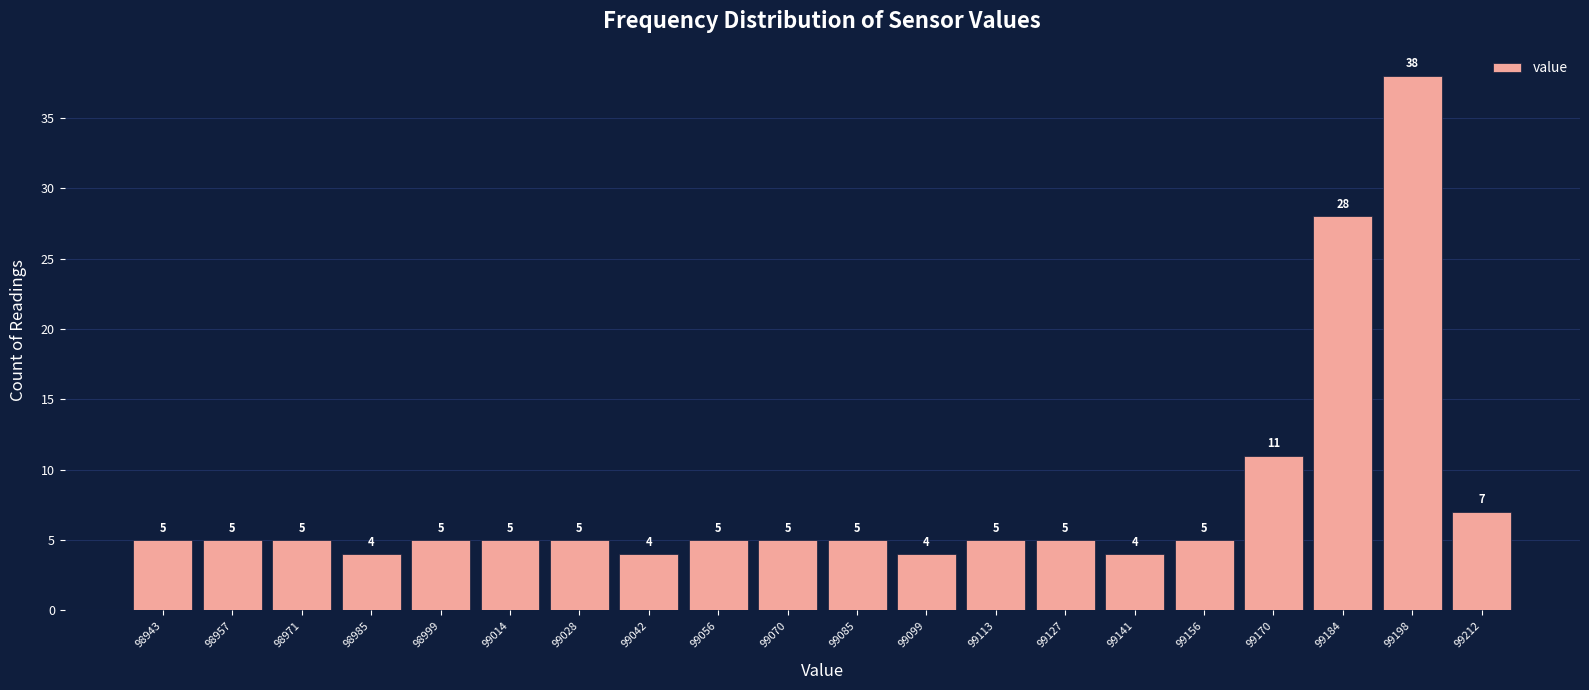

Reading left to right, list every bar in this chart as the range it spans on the x-axis followed by its height. The bar edges are not printed on the chart, so give them approximately, as read against the axis.

98936.0 to 98950.2: 5
98950.2 to 98964.4: 5
98964.4 to 98978.6: 5
98978.6 to 98992.8: 4
98992.8 to 99007.0: 5
99007.0 to 99021.2: 5
99021.2 to 99035.4: 5
99035.4 to 99049.6: 4
99049.6 to 99063.8: 5
99063.8 to 99078.0: 5
99078.0 to 99092.2: 5
99092.2 to 99106.4: 4
99106.4 to 99120.6: 5
99120.6 to 99134.8: 5
99134.8 to 99149.0: 4
99149.0 to 99163.2: 5
99163.2 to 99177.4: 11
99177.4 to 99191.6: 28
99191.6 to 99205.8: 38
99205.8 to 99220.0: 7